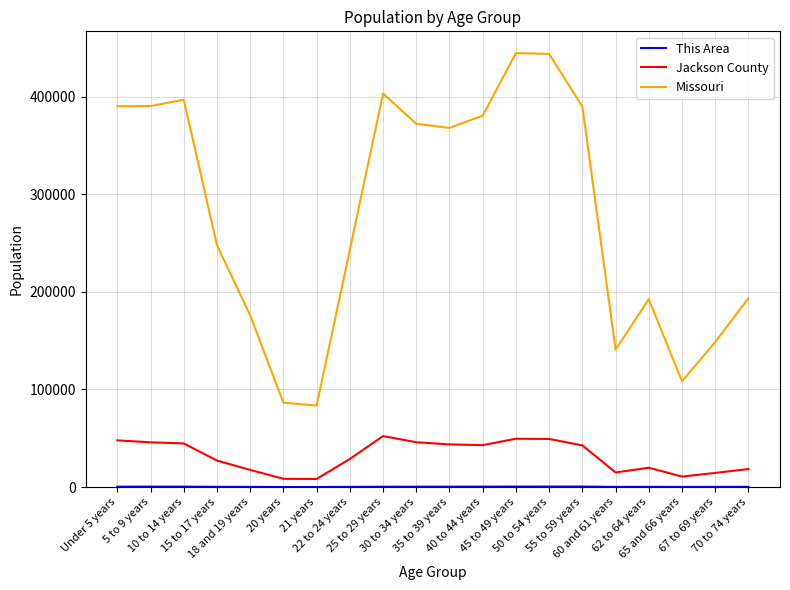

What is the maximum value shown in the chart?

444766